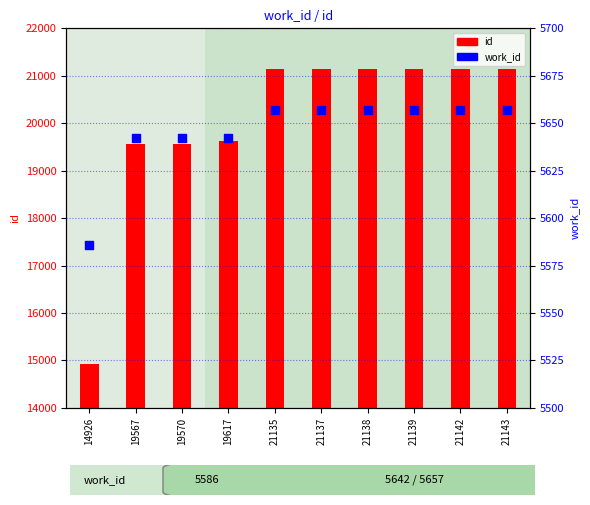

At which category is the sum across all series the highest?

21143